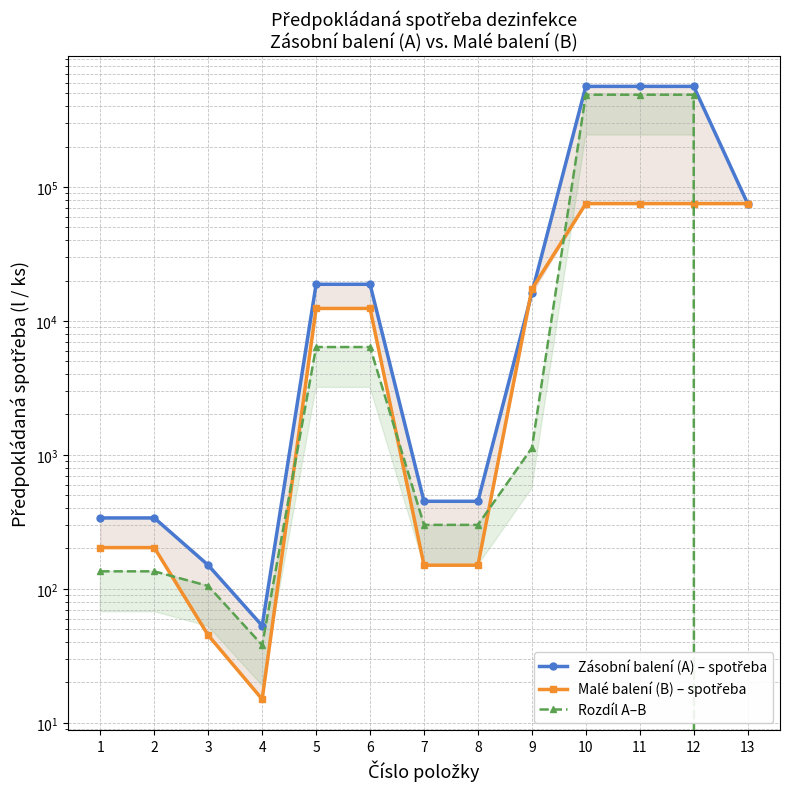

The Malé balení (B) – spotřeba series shows 15 at 4. True or false?

True